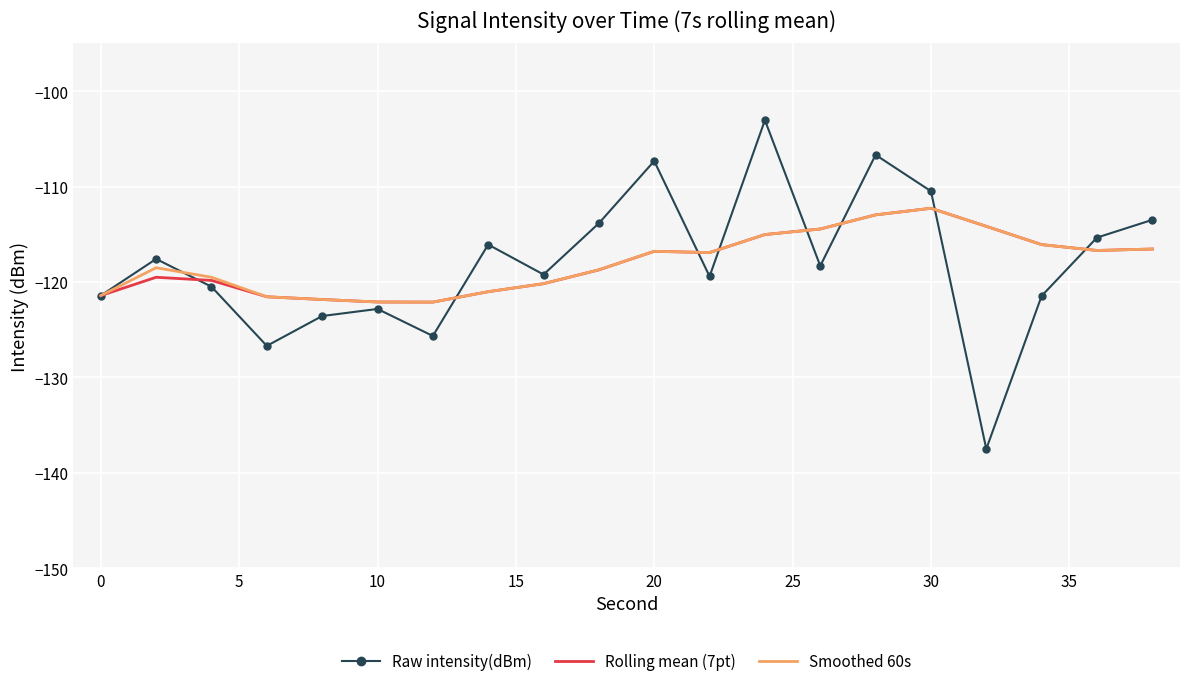

What is the maximum value shown in the chart?

-103.0